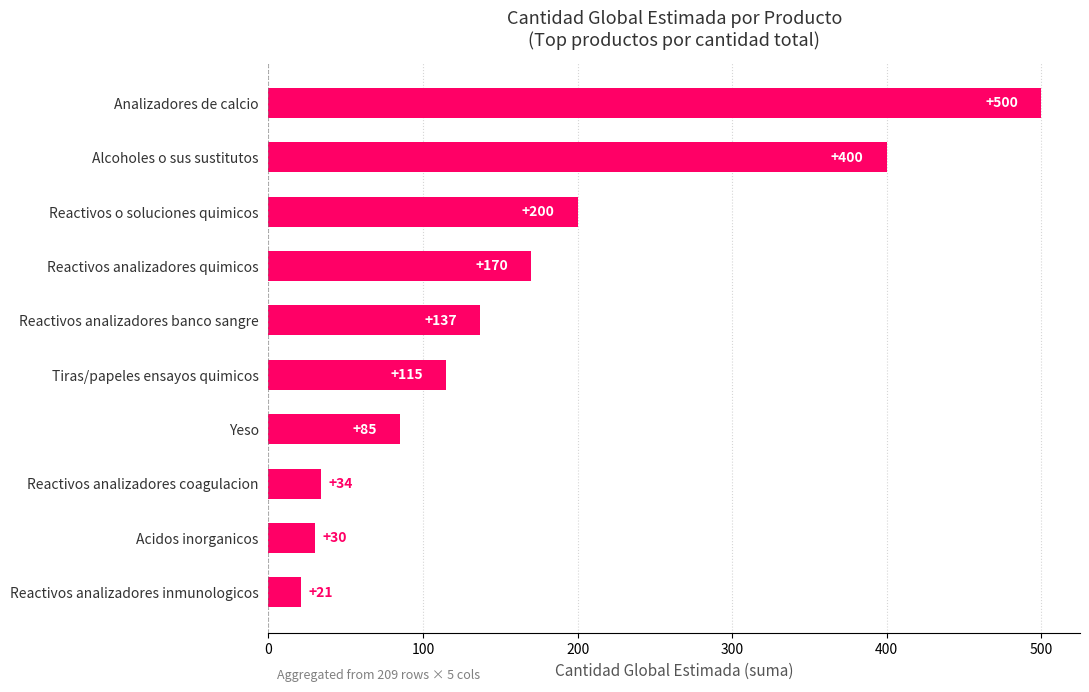

What is the smallest value displayed?

21